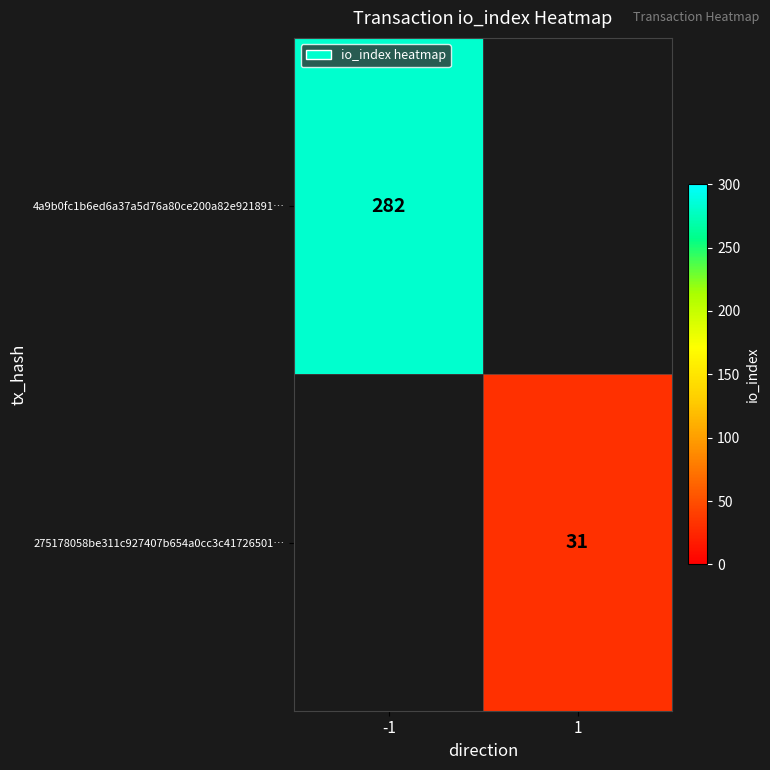

True or false: 4a9b0fc1b6ed6a37a5d76a80ce200a82e921891… has a value of 377 at -1.

False